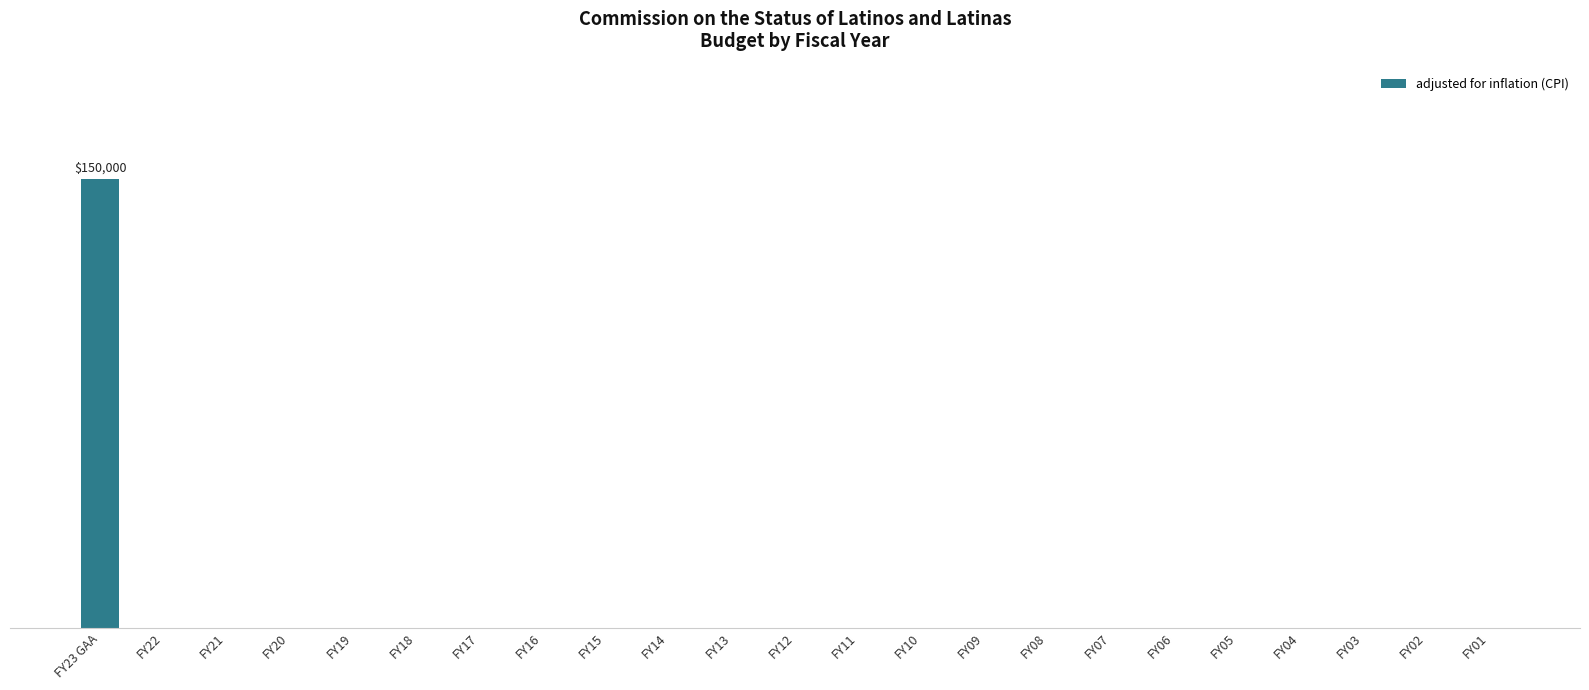

Which category has the lowest value across all series?

FY22